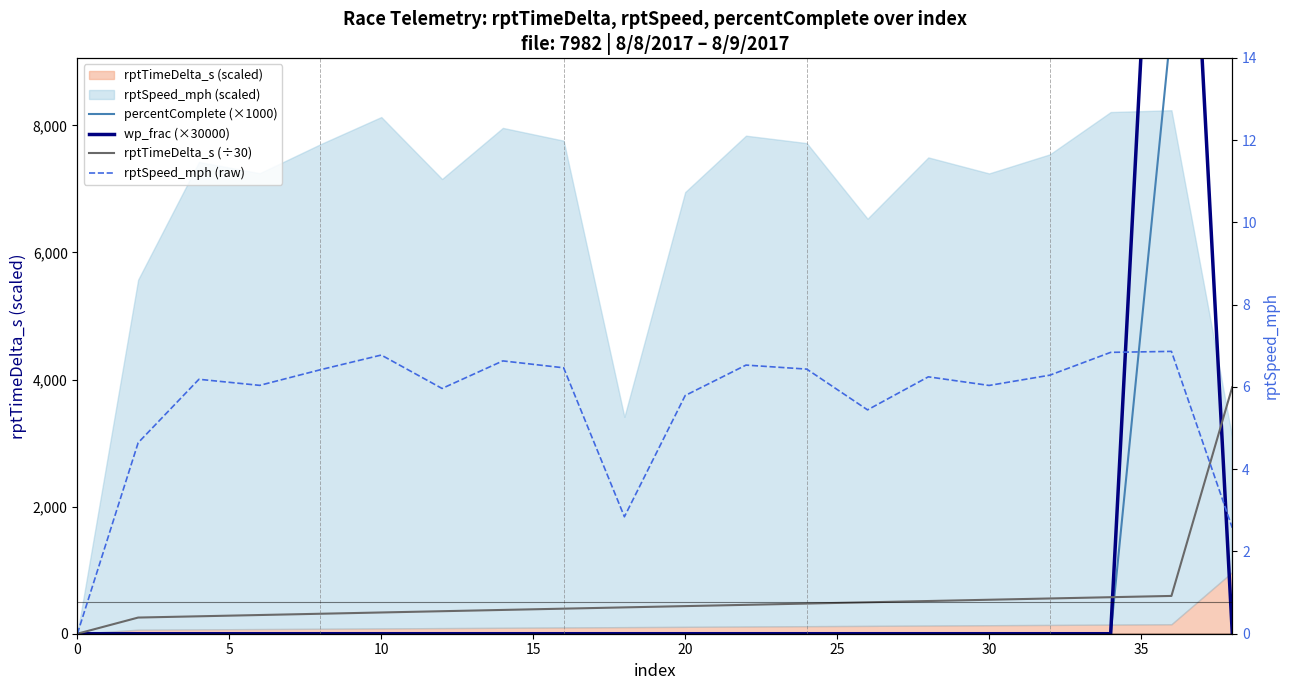

Reading right to left, list all the values displayed in this chart.

percentComplete (×1000): 38125.6	9595.4	0.0	0.0	0.0	0.0	0.0	0.0	0.0	0.0	0.0	0.0	0.0	0.0	0.0	0.0	0.0	0.0	0.0	0.0
wp_frac (×30000): 22.1	18251.3	0.0	0.0	0.0	0.0	0.0	0.0	0.0	0.0	0.0	0.0	0.0	0.0	0.0	0.0	0.0	0.0	0.0	0.0
rptTimeDelta_s (÷30): 3879.4	594.7	574.7	554.6	534.6	514.6	494.6	474.5	454.5	434.5	414.4	394.4	374.4	354.3	334.3	314.3	294.3	274.3	254.4	0.0
rptSpeed_mph (raw): 2.6	6.9	6.8	6.3	6.0	6.2	5.4	6.4	6.5	5.8	2.8	6.5	6.6	6.0	6.8	6.4	6.0	6.2	4.6	0.0